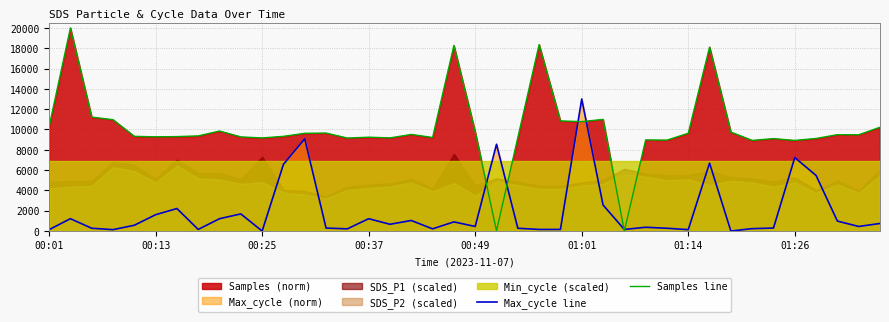

The Max_cycle line series shows 451.0 at 38. True or false?

True